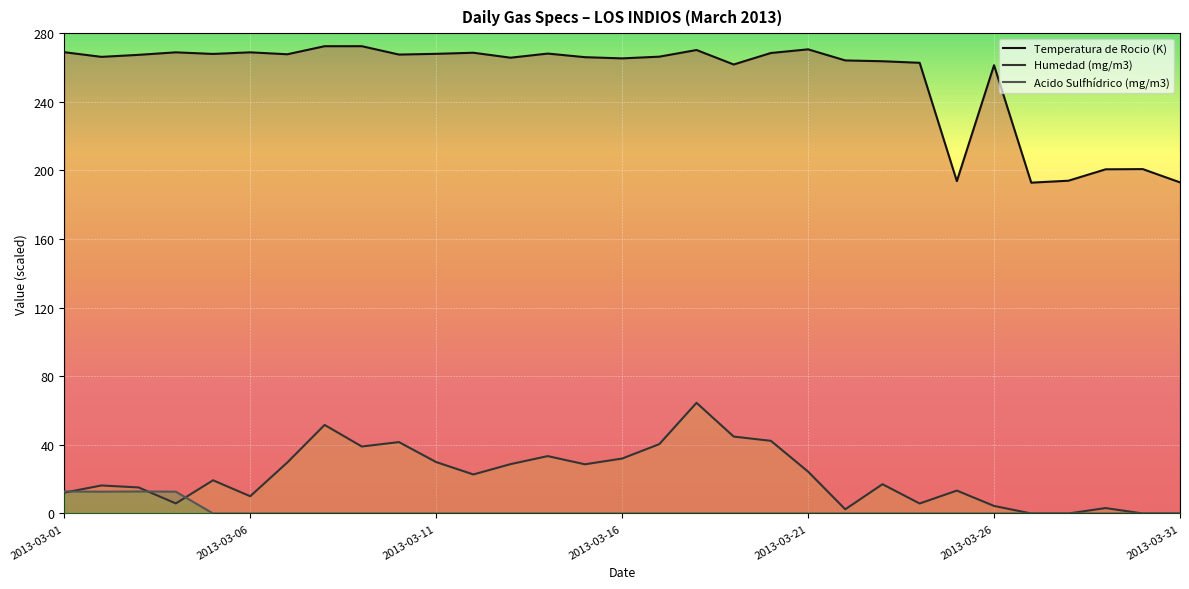

The Acido Sulfhídrico (mg/m3) series shows -8.8 at 2013-03-06. True or false?

False